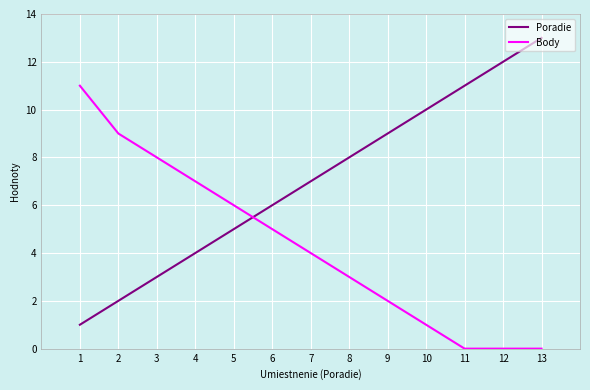

What is the sum of the Poradie values at 1 and 3?

4